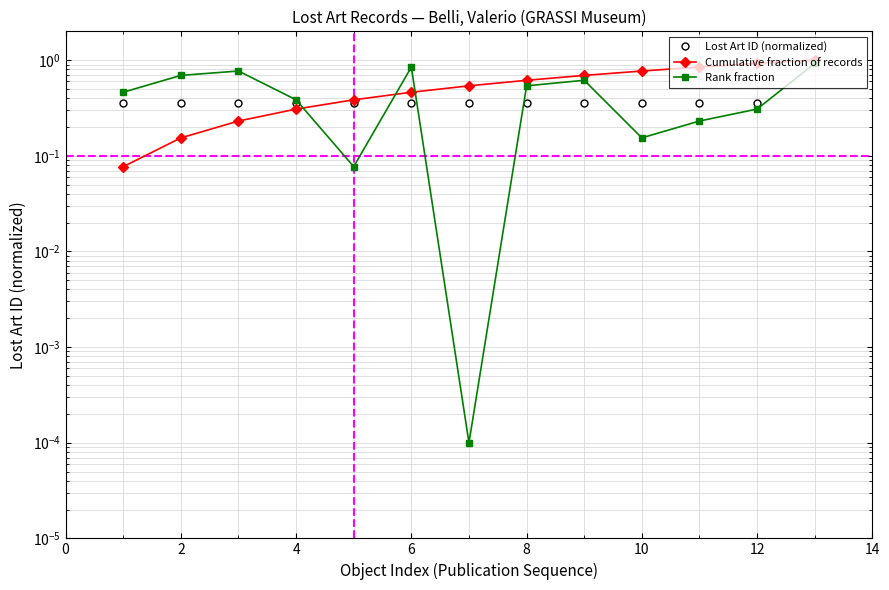

How many intersections are there between Cumulative fraction of records and Rank fraction?

3